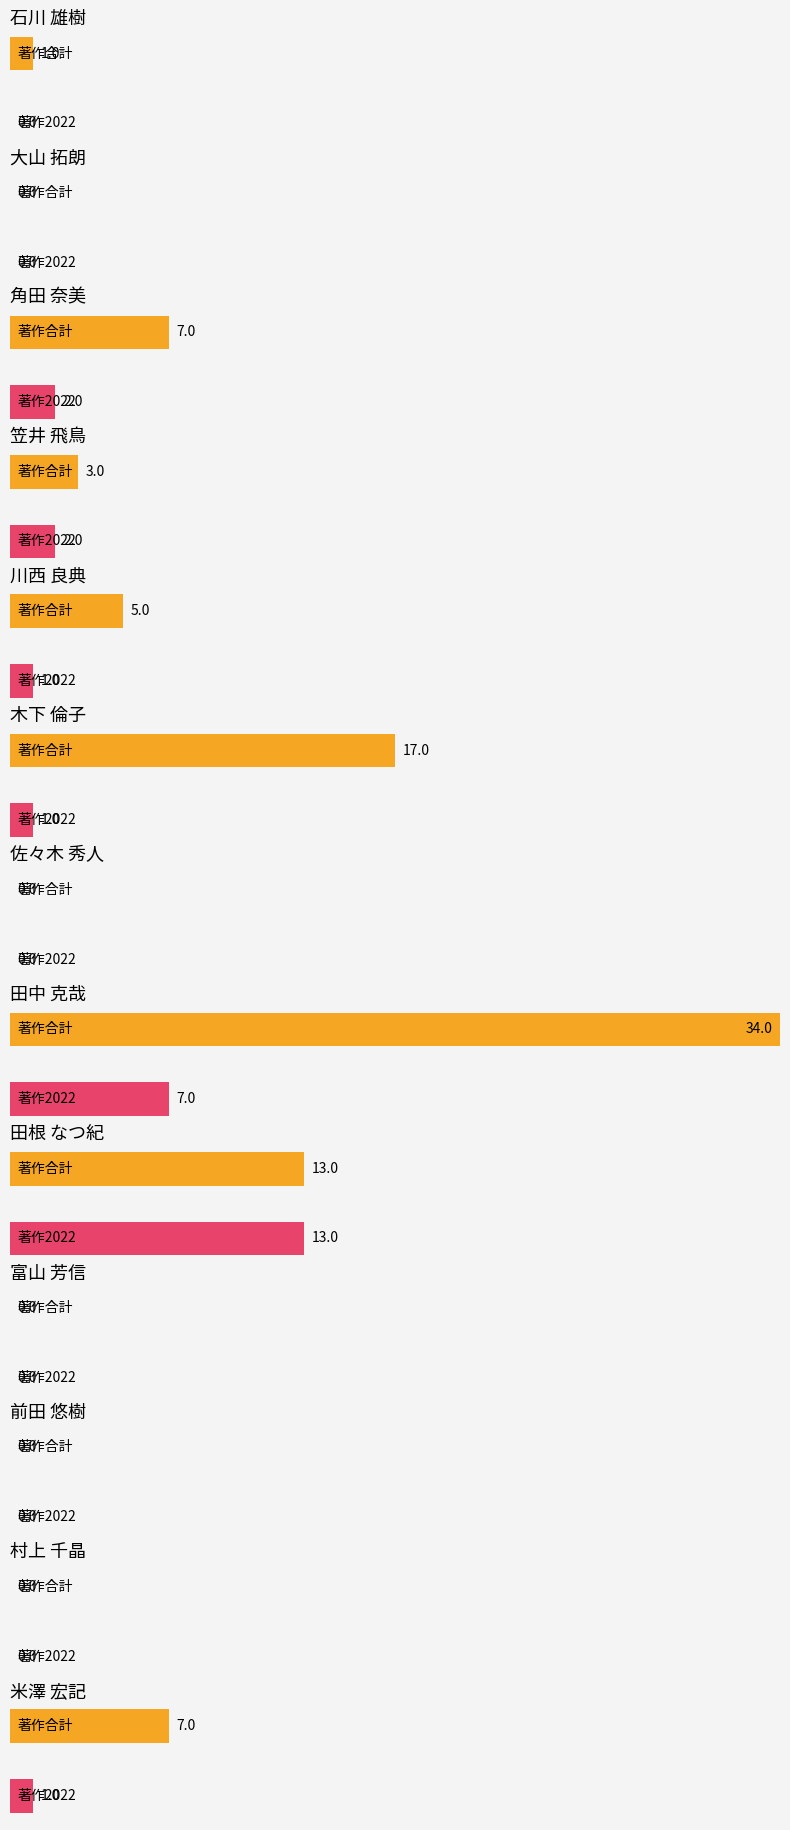

The value of 著作2022 at 田中 克哉 is 7. True or false?

True